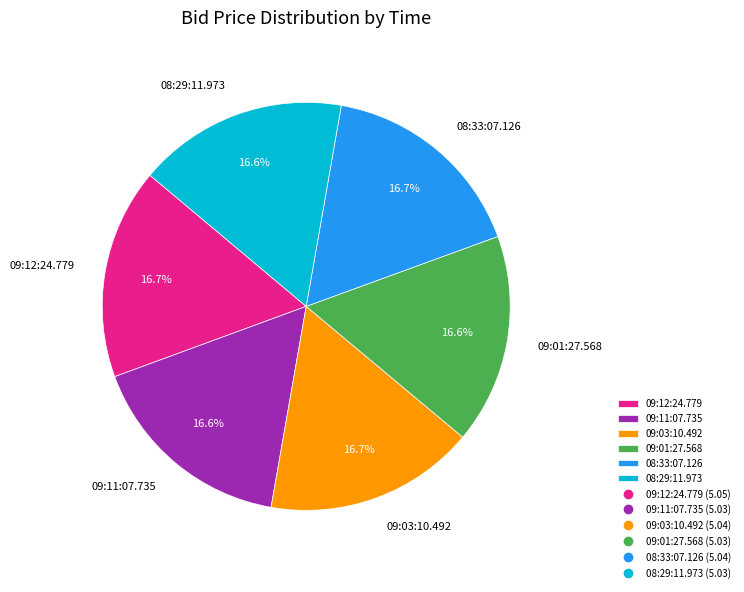

What portion of the pie excludes 08:29:11.973?

83.4%